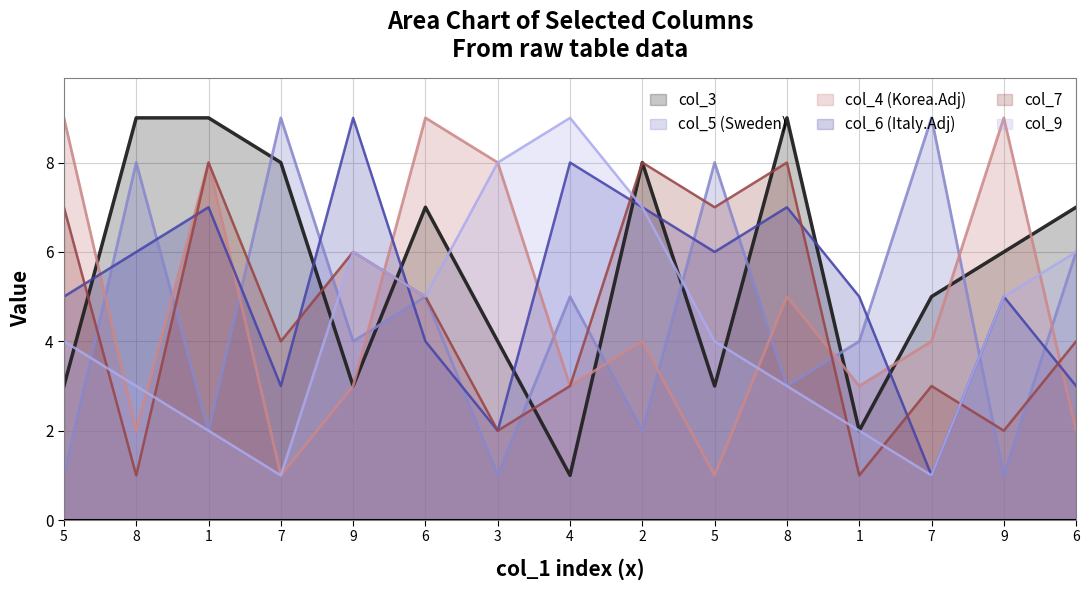

How many values in the col_5 series are below 4?

6